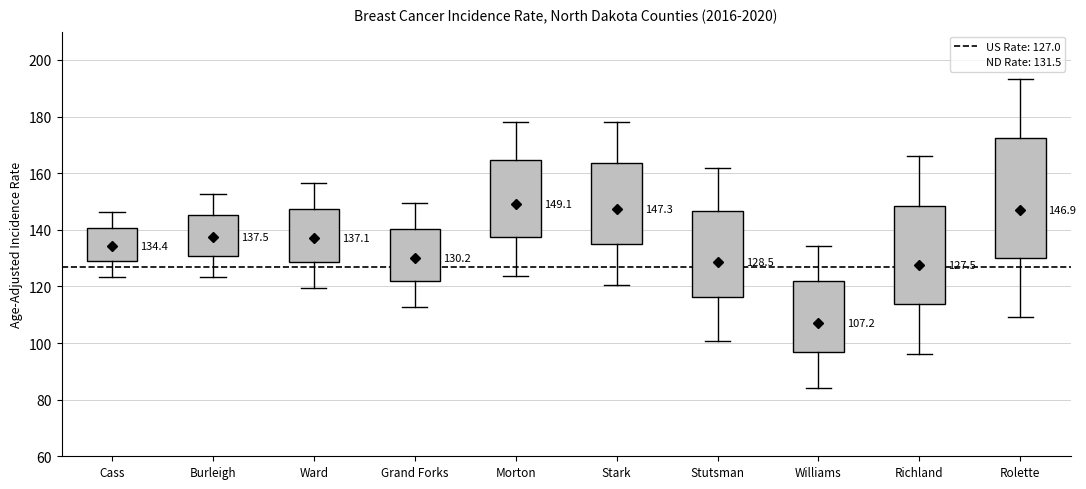

Which box is the tallest, from its lower edge to its upper edge?

Rolette